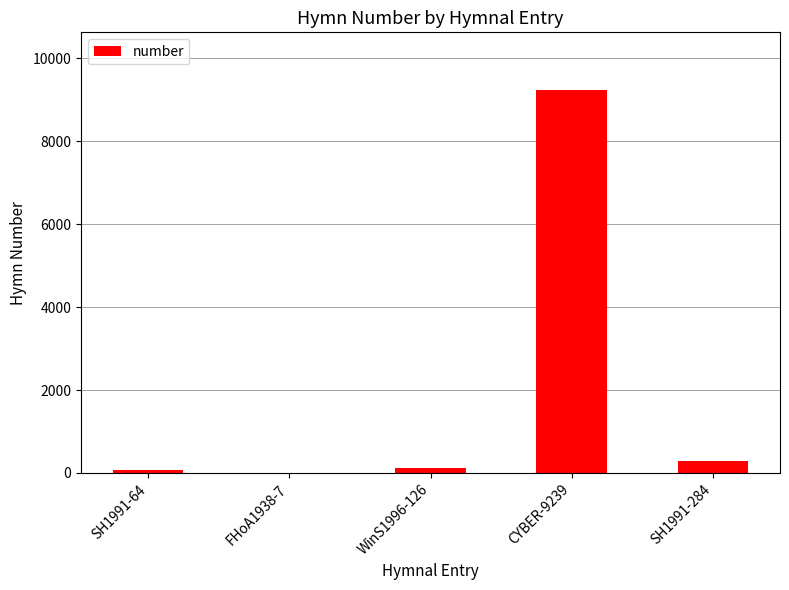

The value at SH1991-284 is 284. True or false?

True